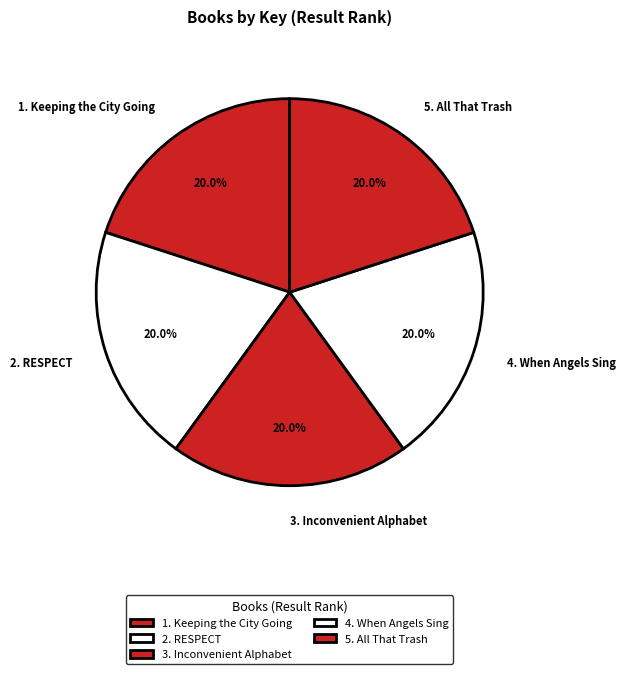

Does 4. When Angels Sing account for over 50% of the chart?

No